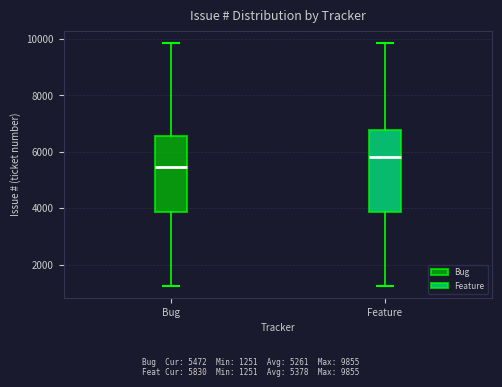

Reading left to right, read every box against the y-axis: the position of its median line, the range the box covers, and the ends of its whiskers. The values are not printed on the chart, so give them approximately, as read against the axis.

Bug: median 5400, box 3800 to 6600, whiskers 1200 to 9800
Feature: median 5800, box 3800 to 6800, whiskers 1200 to 9800